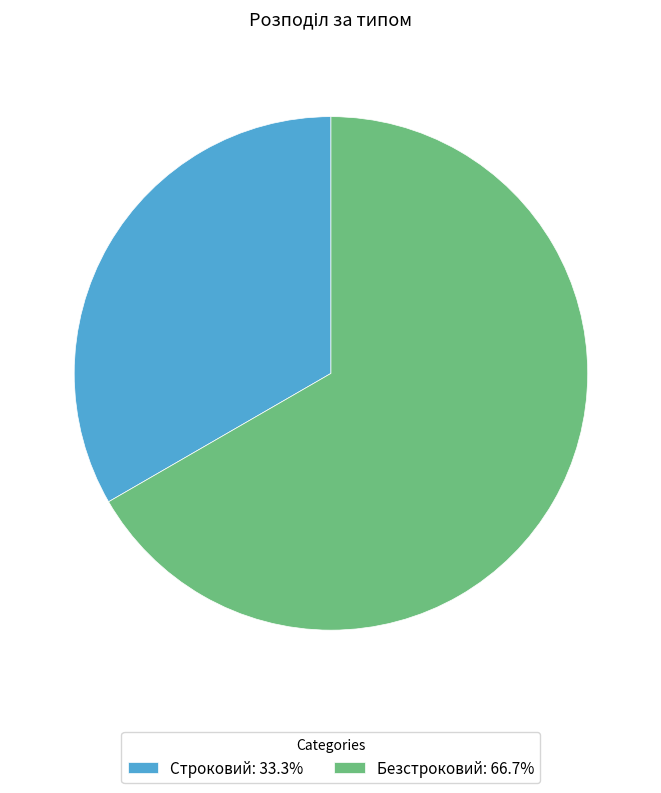

What is the majority slice?

Безстроковий